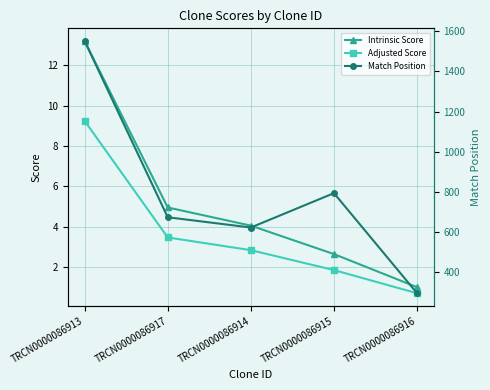

Read the Intrinsic Score value at TRCN0000086914.

4.0